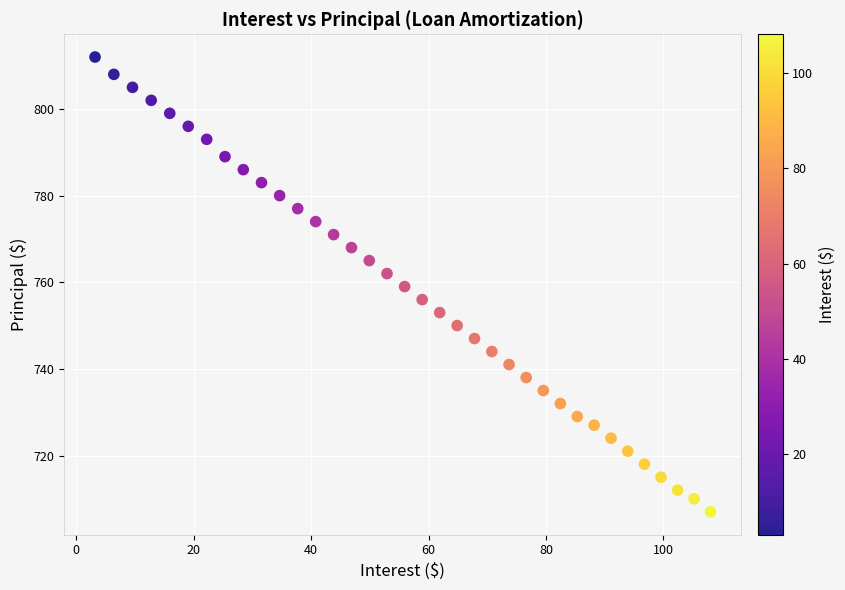

What is the range of Y values (max minus min)?

105